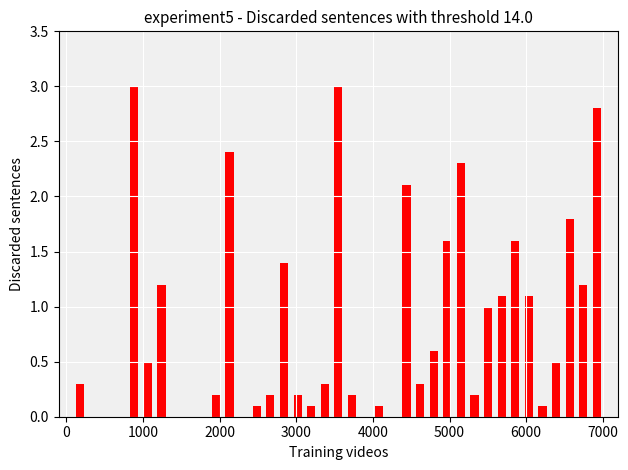

What is the sum of all values?

31.5